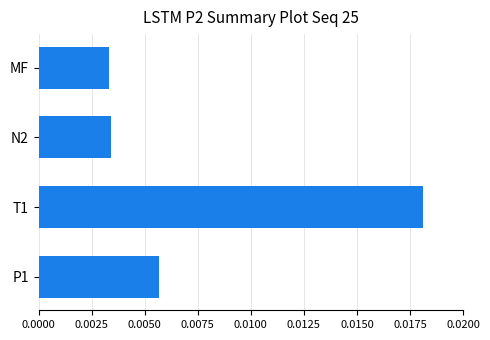

Which has a higher value, T1 or P1?

T1